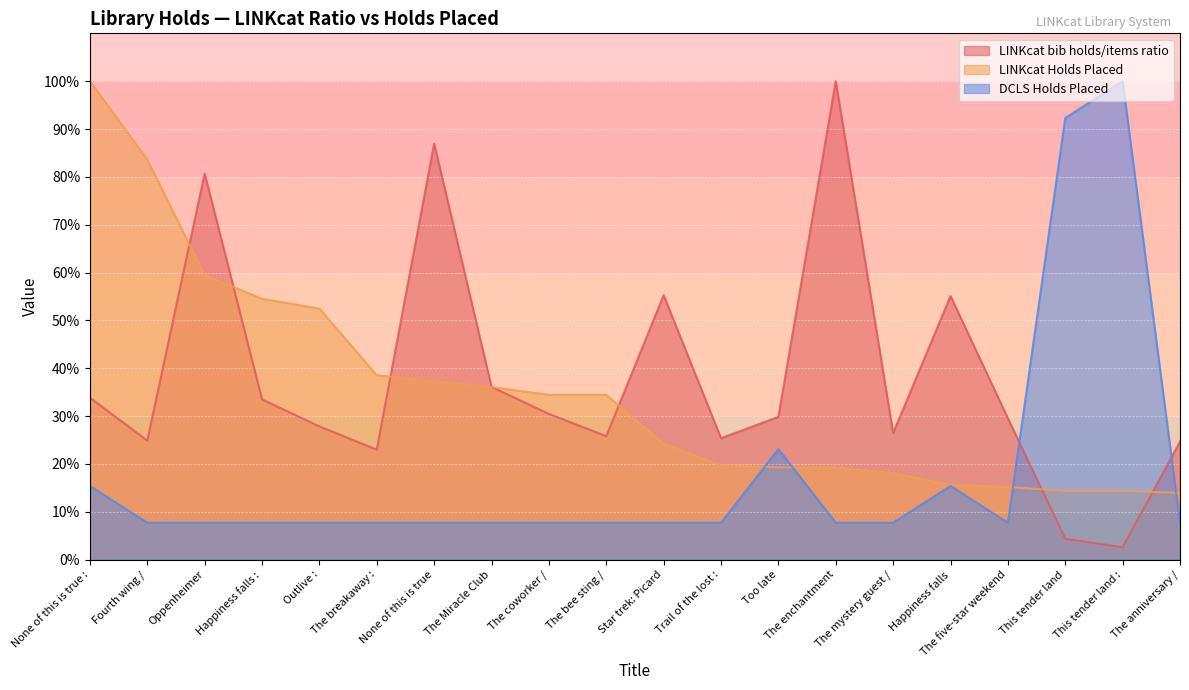

What is the value of the DCLS Holds Placed point at the 8th from the left?

7.7